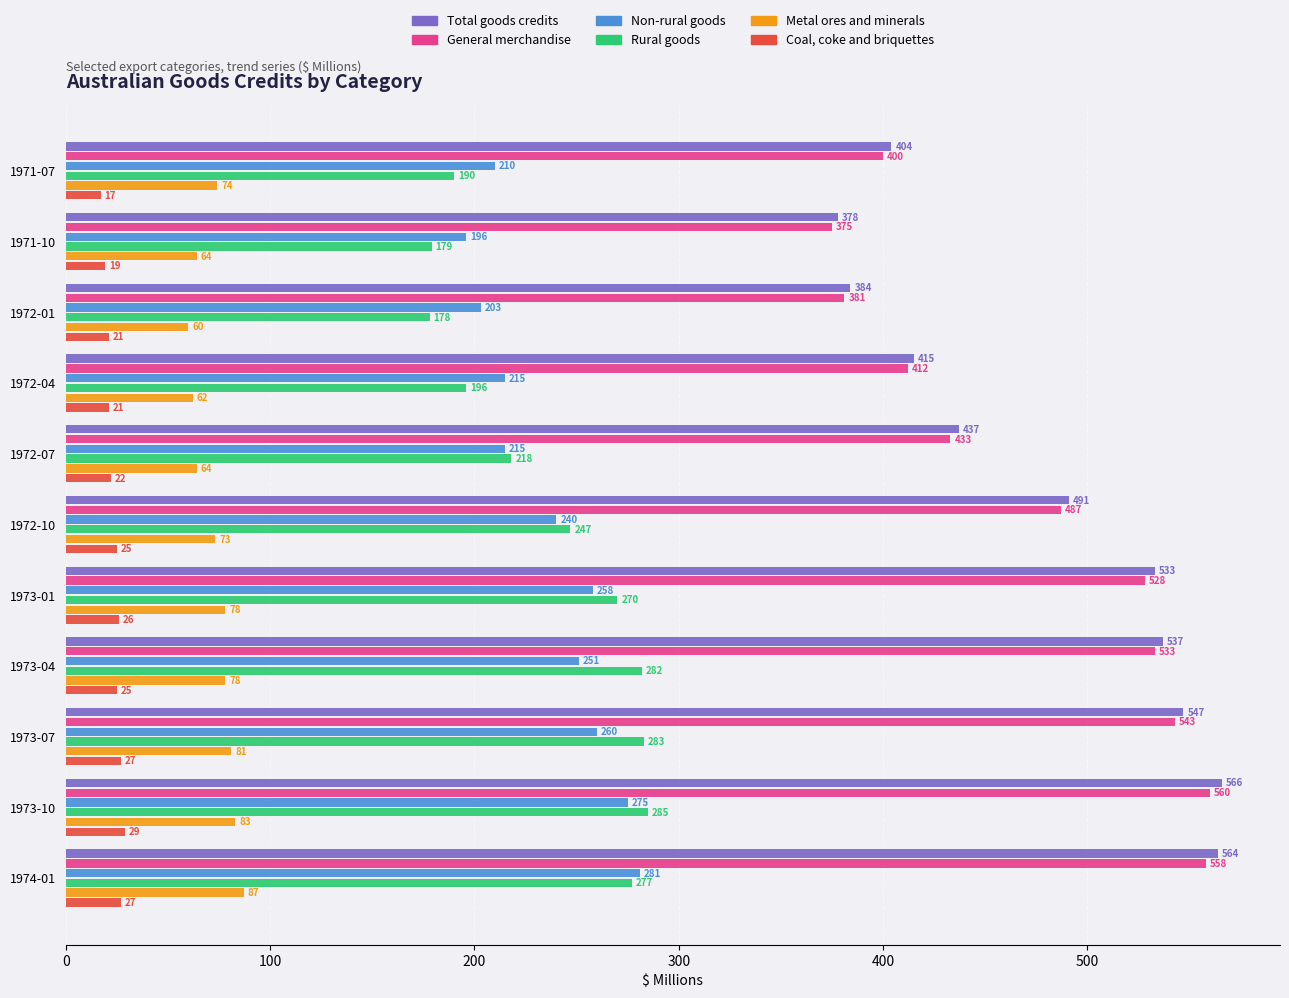

Count the number of categories in the chart.

11